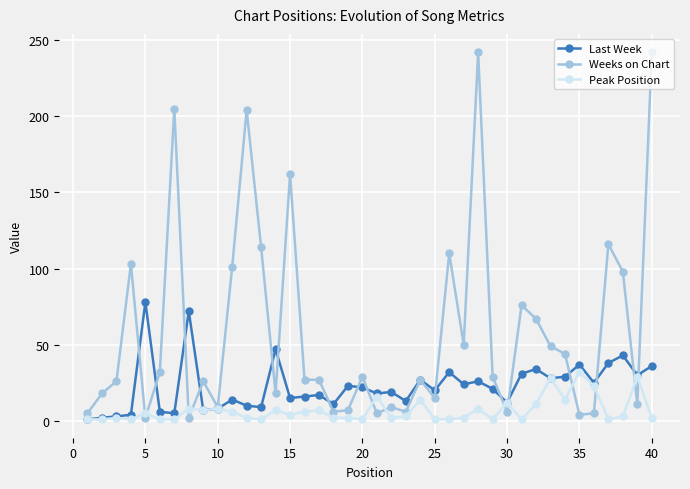

Which series has the widest spread of values?

Weeks on Chart